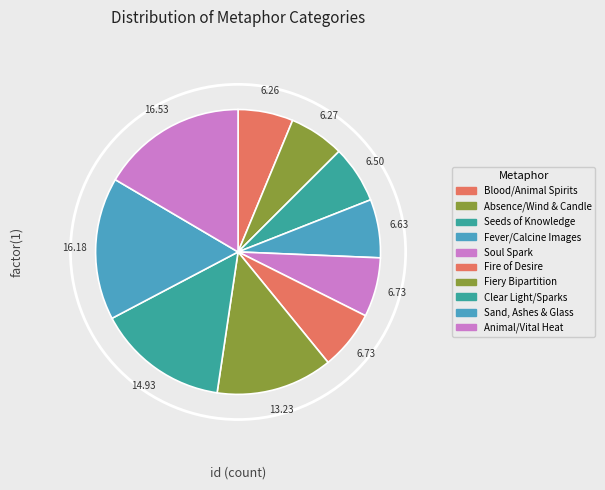

Is there a majority slice in this chart?

No